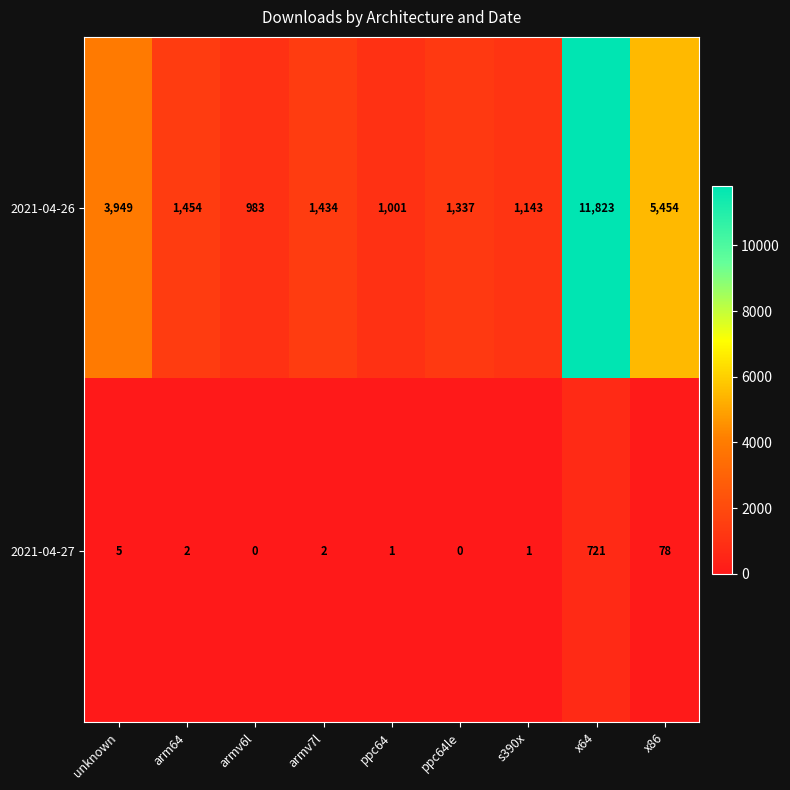

How many categories are shown in the chart?

9